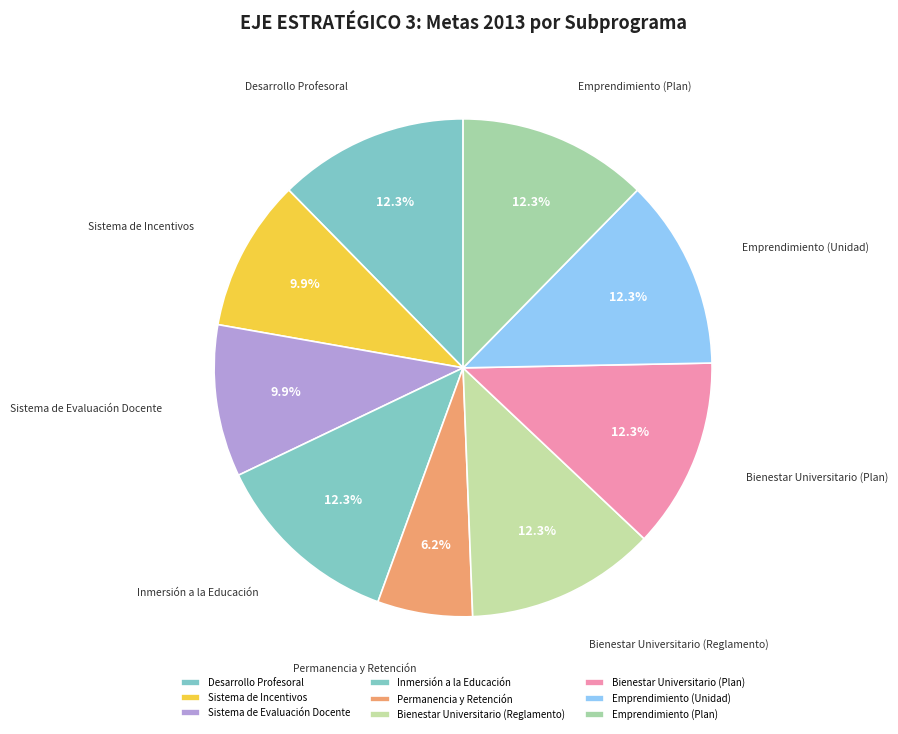

Which category has the smallest portion of the pie?

Permanencia y Retención